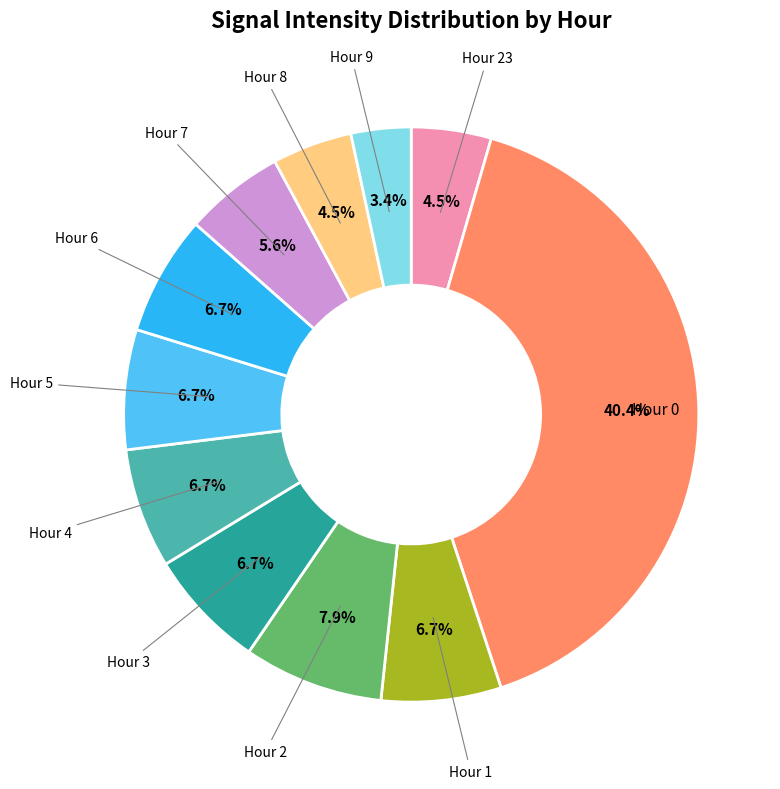

Is there a majority slice in this chart?

No